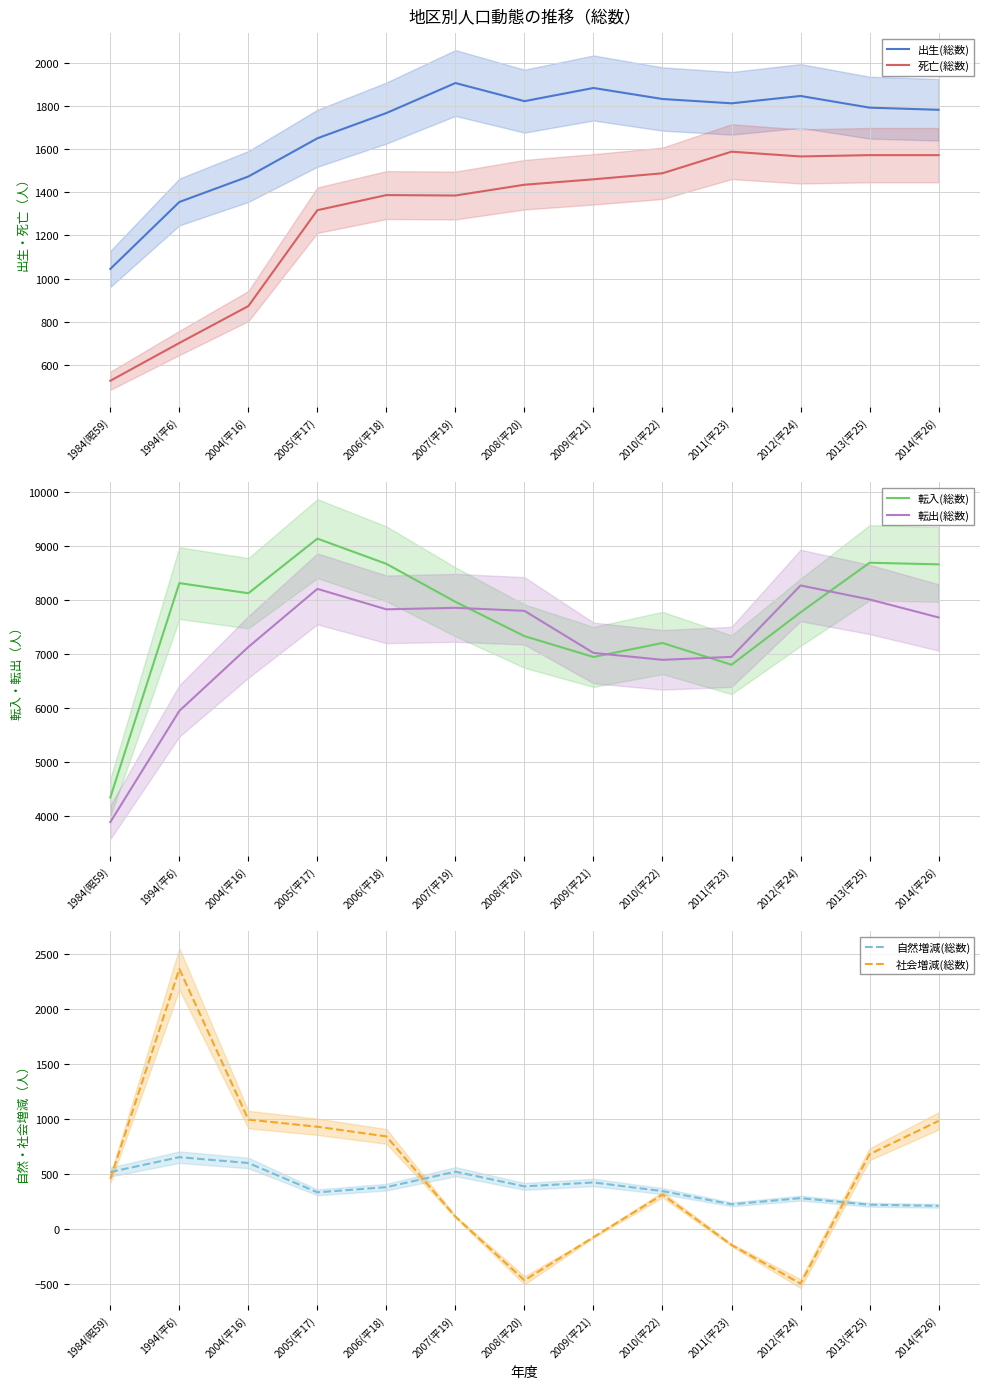

Is it true that 死亡(総数) equals 873 at 2004(平16)?

True